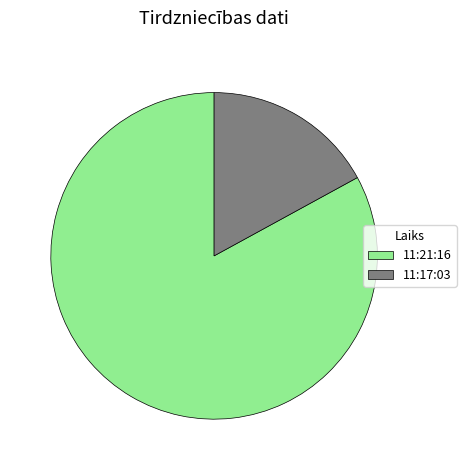

Approximately how many times larger is the value at 11:21:16 compared to 11:17:03?

4.9